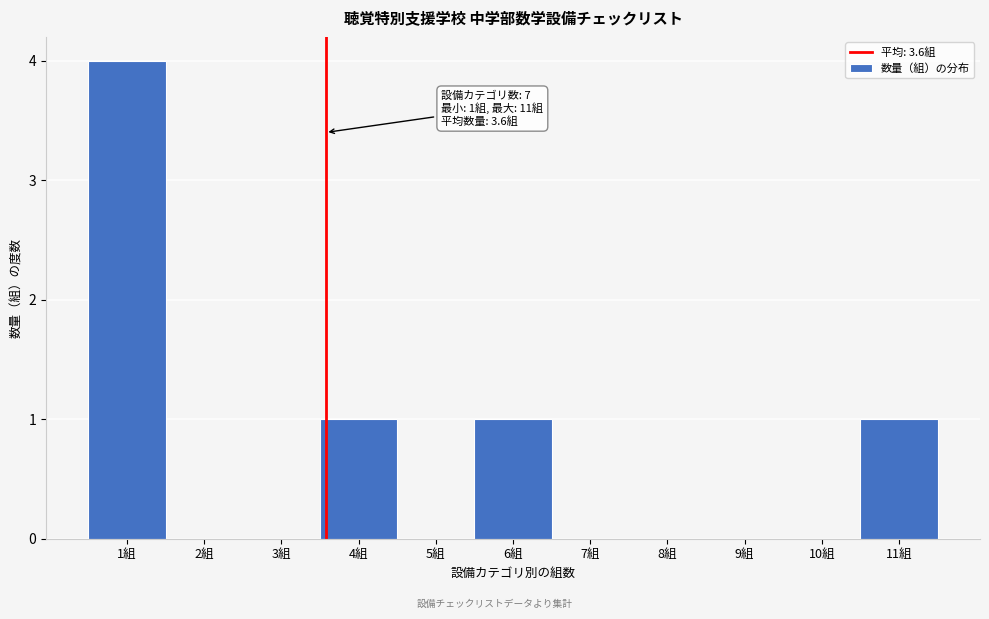

Which range on the x-axis has the tallest bar?

0.5 to 1.5